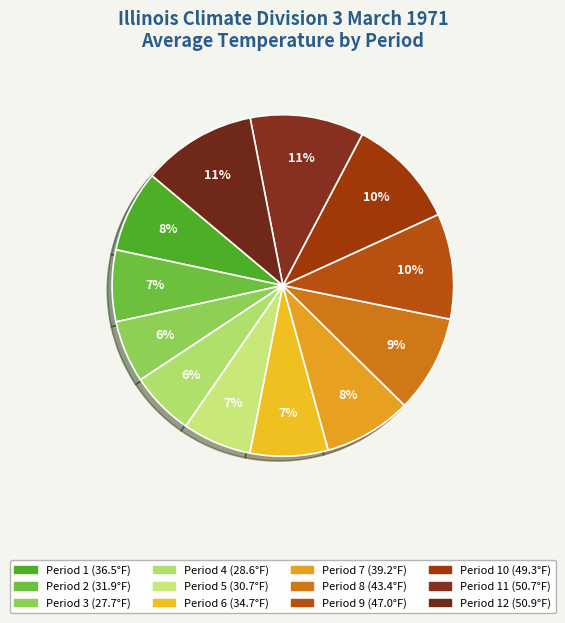

How many segments does this pie chart have?

12